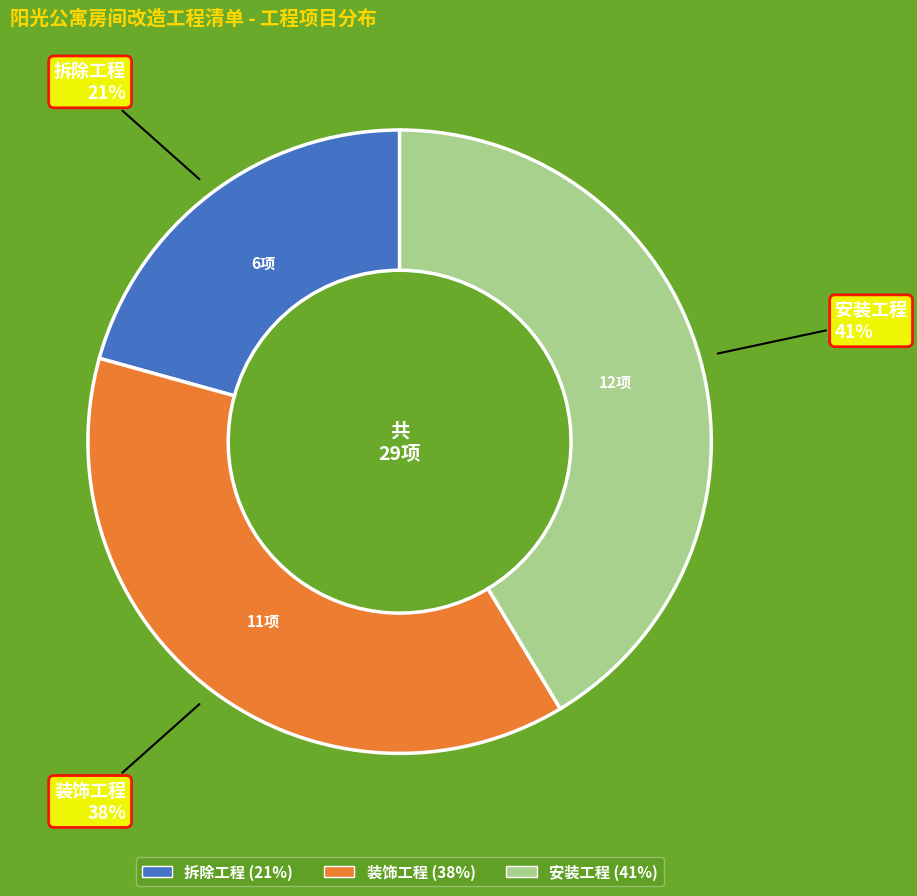

Rank the categories by value from highest to lowest.

安装工程, 装饰工程, 拆除工程